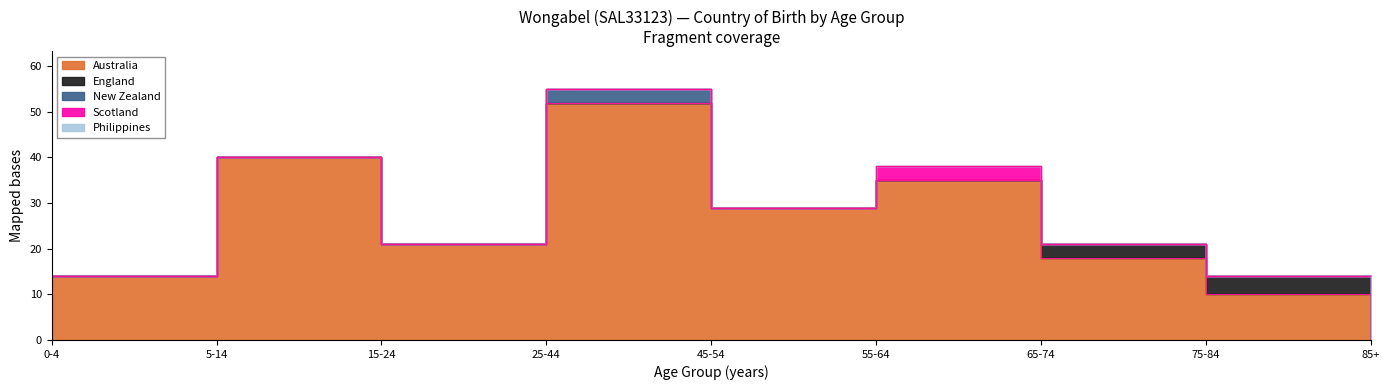

Reading right to left, list all the values displayed in this chart.

Australia: 85+=0	75-84=10	65-74=18	55-64=35	45-54=29	25-44=52	15-24=21	5-14=40	0-4=14
England: 85+=0	75-84=4	65-74=3	55-64=0	45-54=0	25-44=0	15-24=0	5-14=0	0-4=0
New Zealand: 85+=0	75-84=0	65-74=0	55-64=0	45-54=0	25-44=3	15-24=0	5-14=0	0-4=0
Scotland: 85+=0	75-84=0	65-74=0	55-64=3	45-54=0	25-44=0	15-24=0	5-14=0	0-4=0
Philippines: 85+=0	75-84=0	65-74=0	55-64=0	45-54=0	25-44=0	15-24=0	5-14=0	0-4=0